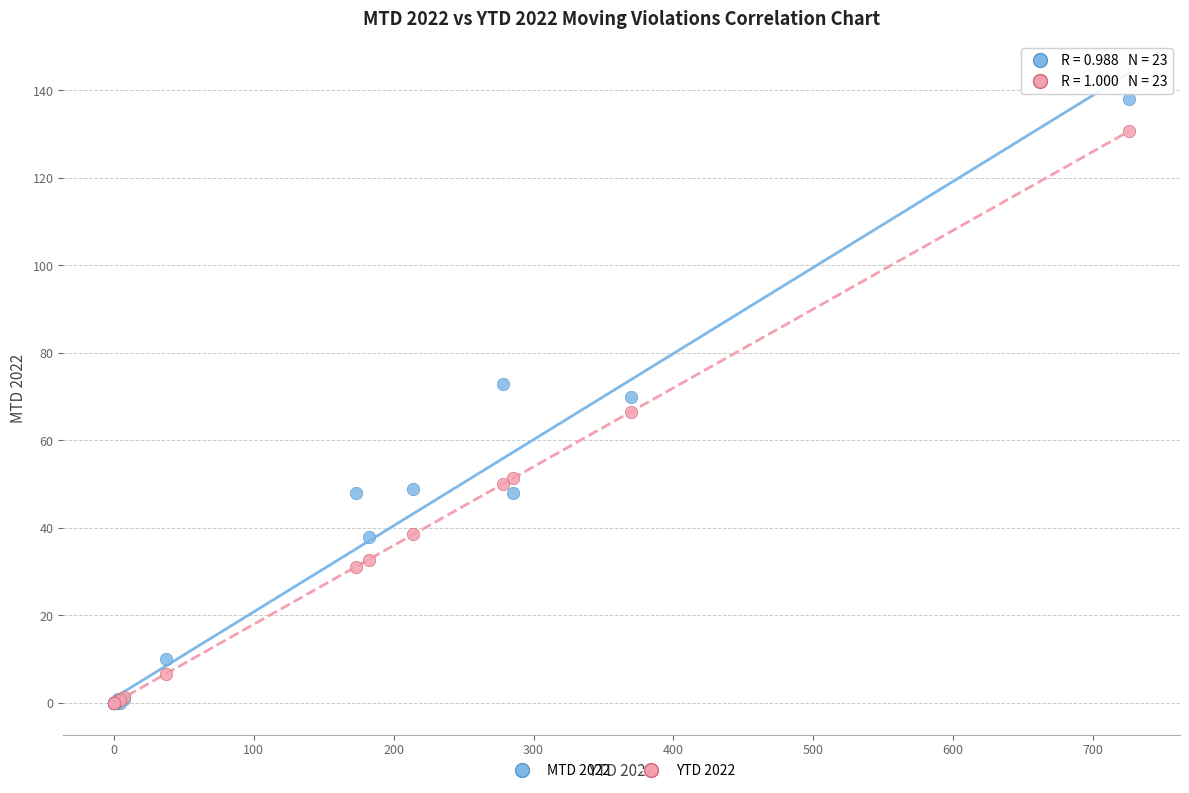

What are all the series names shown in the legend?

MTD 2022, YTD 2022